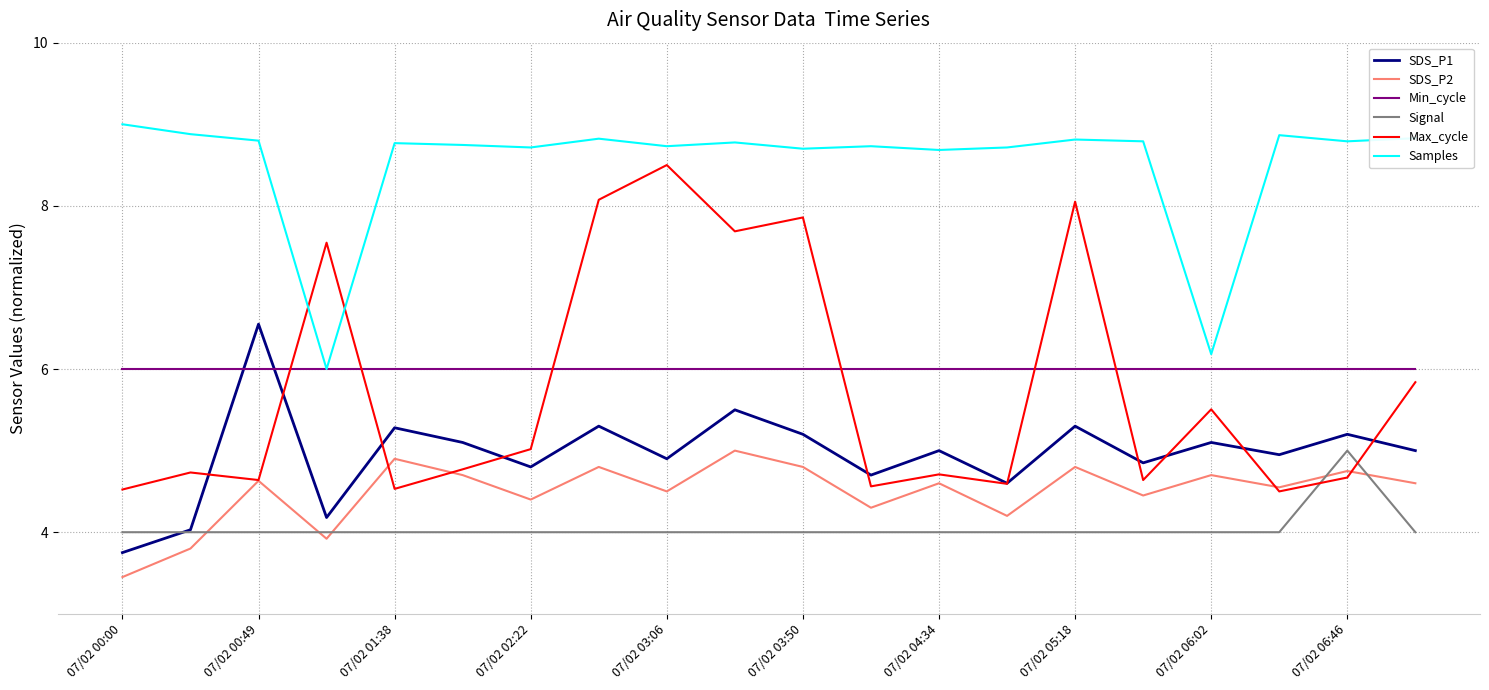

How many categories are shown in the chart?

20